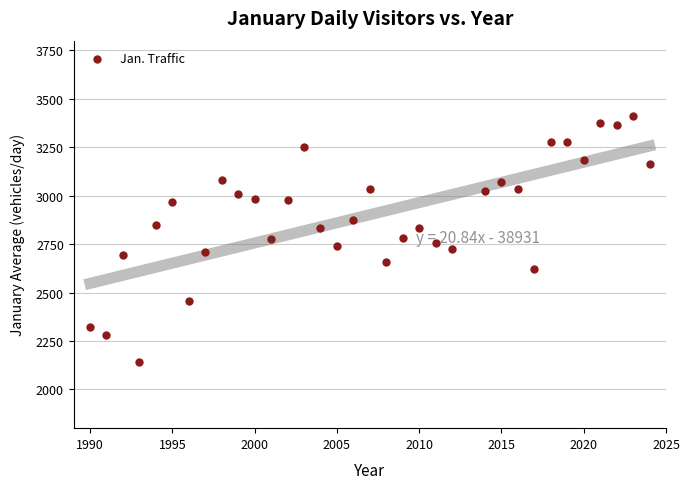

What is the range of Y values (max minus min)?

1265